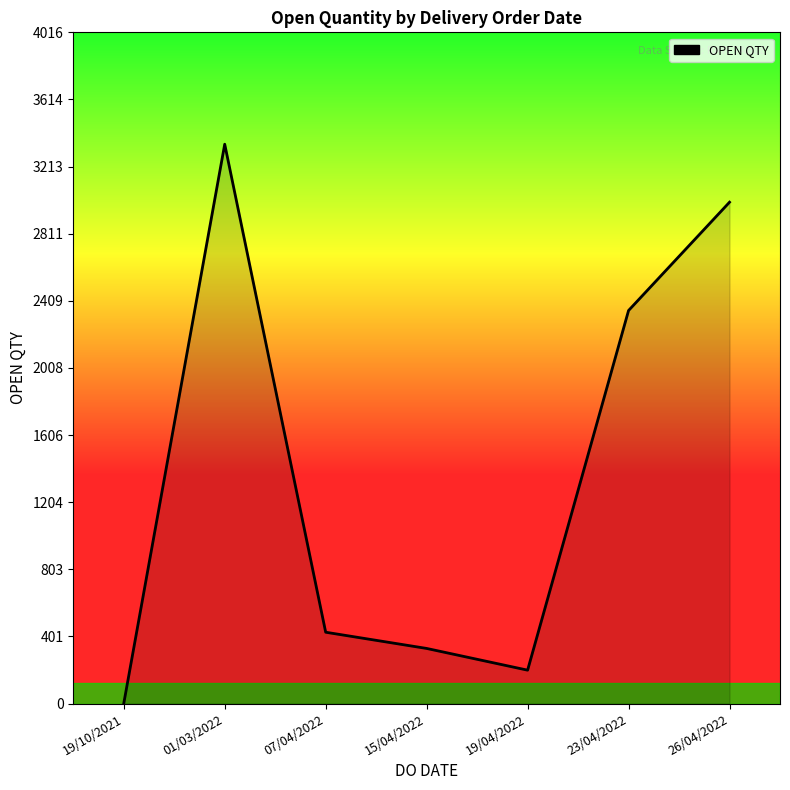

Does the chart have visible grid lines?

No